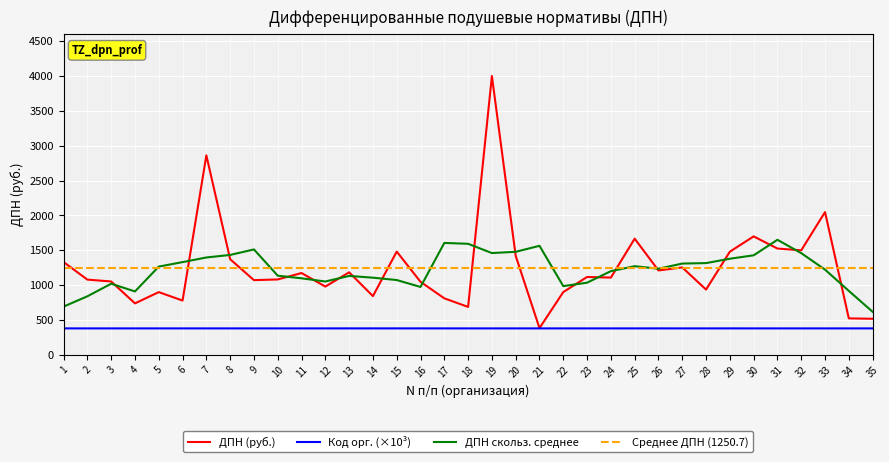

True or false: ДПН скольз. среднее and Код орг. (×10³) intersect in this chart.

False